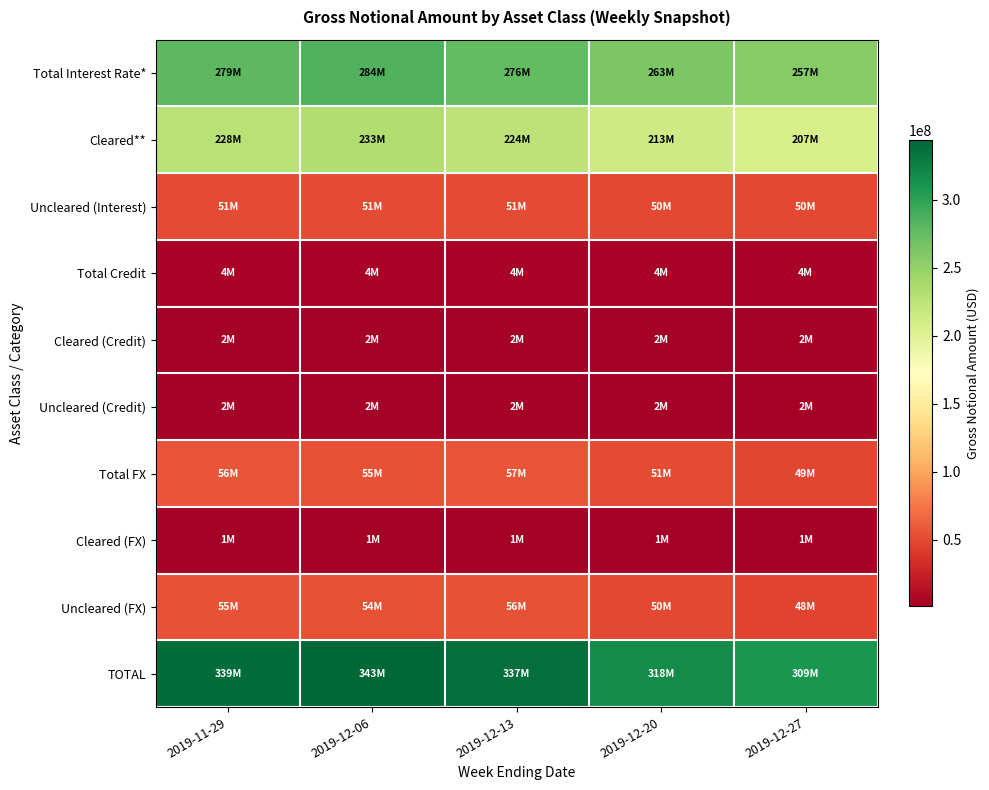

Reading left to right, extract all data points from this chart.

Total Interest Rate*: 2019-11-29=279146998	2019-12-06=284453346	2019-12-13=275776126	2019-12-20=263015135	2019-12-27=256765865
Cleared**: 2019-11-29=227752172	2019-12-06=232996639	2019-12-13=224414767	2019-12-20=213076648	2019-12-27=207223031
Uncleared (Interest): 2019-11-29=51394826	2019-12-06=51456707	2019-12-13=51361359	2019-12-20=49938487	2019-12-27=49542834
Total Credit: 2019-11-29=4171821	2019-12-06=4144662	2019-12-13=4237165	2019-12-20=4147468	2019-12-27=3842200
Cleared (Credit): 2019-11-29=2115490	2019-12-06=2044476	2019-12-13=2070055	2019-12-20=2154542	2019-12-27=1950529
Uncleared (Credit): 2019-11-29=2056331	2019-12-06=2100187	2019-12-13=2167111	2019-12-20=1992926	2019-12-27=1891671
Total FX: 2019-11-29=55974978	2019-12-06=54867162	2019-12-13=56953310	2019-12-20=50886923	2019-12-27=48796258
Cleared (FX): 2019-11-29=1197912	2019-12-06=1149548	2019-12-13=1162089	2019-12-20=1105999	2019-12-27=1024546
Uncleared (FX): 2019-11-29=54777066	2019-12-06=53717614	2019-12-13=55791221	2019-12-20=49780925	2019-12-27=47771712
TOTAL: 2019-11-29=339293796	2019-12-06=343465170	2019-12-13=336966601	2019-12-20=318049526	2019-12-27=309404323